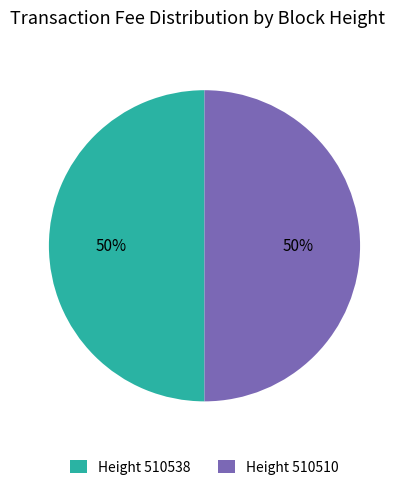

The Height 510510 slice represents 50% of the pie. True or false?

True